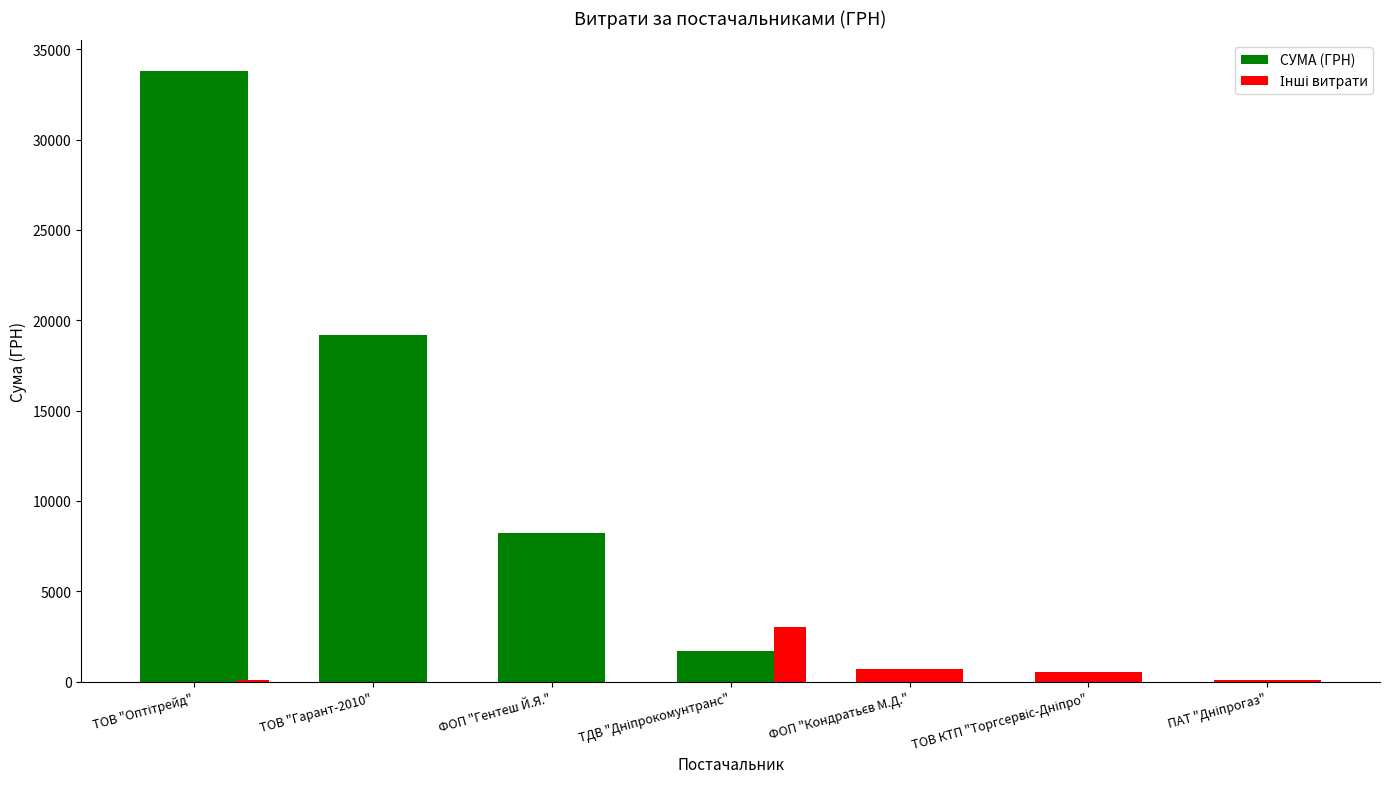

True or false: the data shows 1724.6 at ТДВ "Дніпрокомунтранс".

True